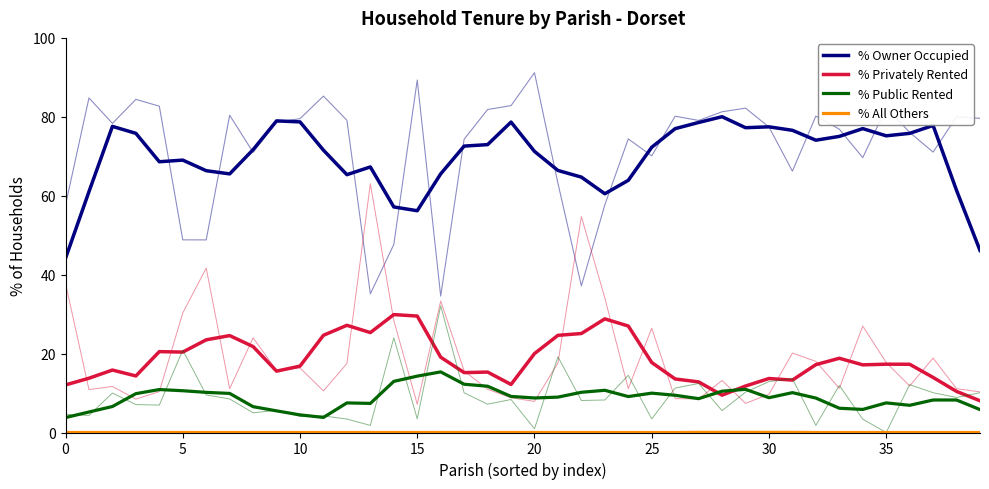

At how many categories does at least one series exceed 24?

40